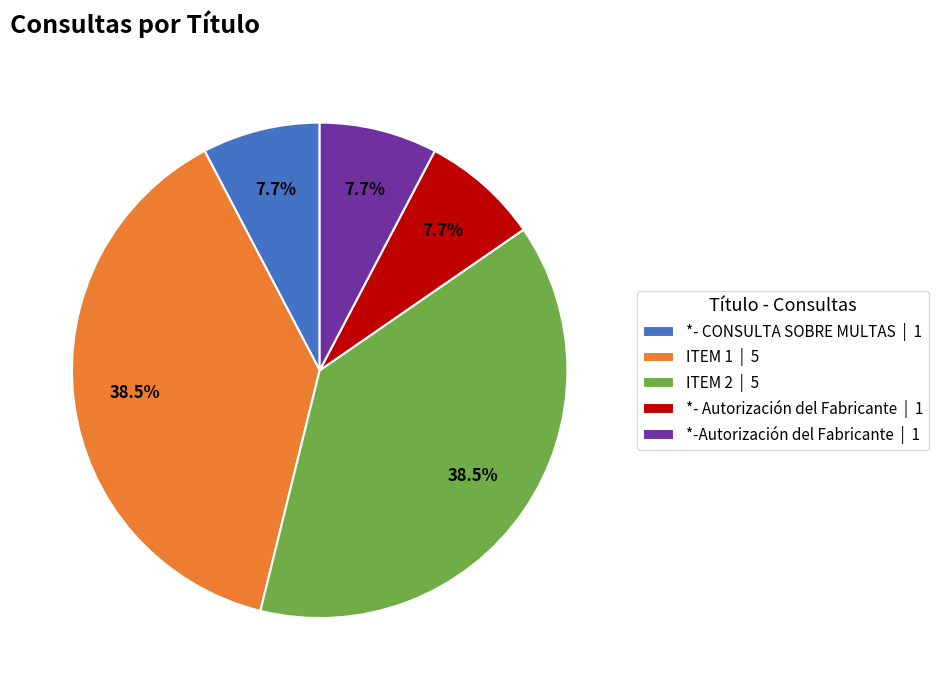

What percentage do ITEM 2 and ITEM 1 together represent?

76.9%